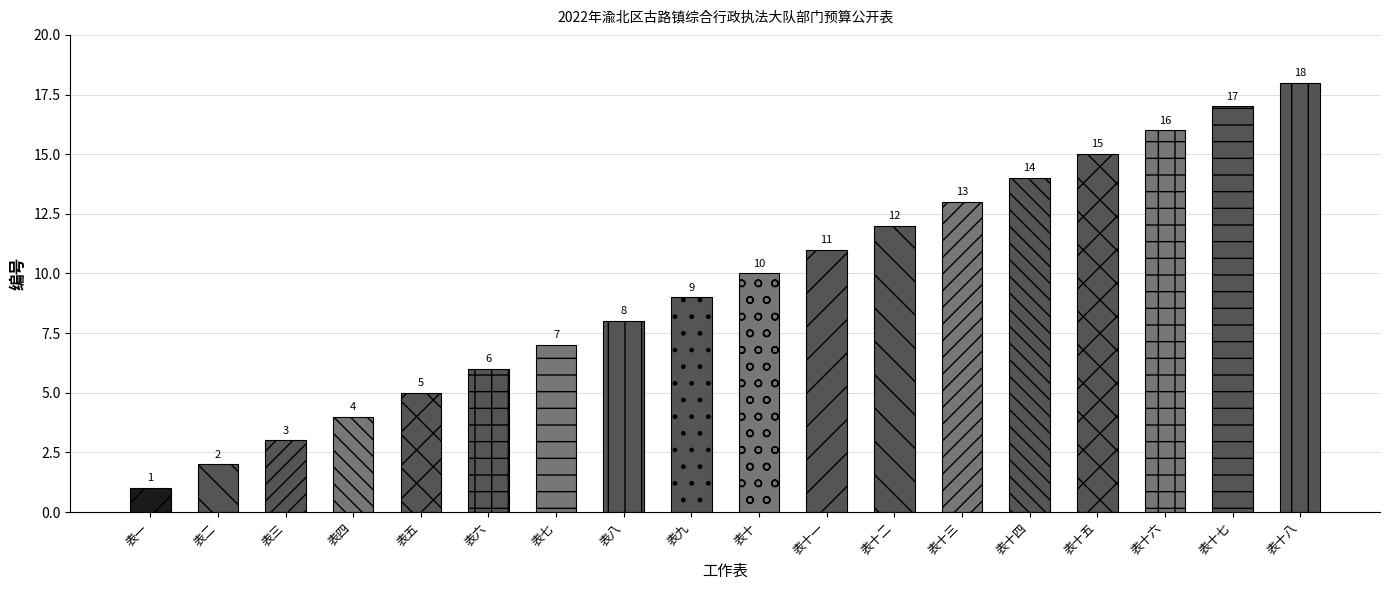

Where does the data first go above 10?

表十一